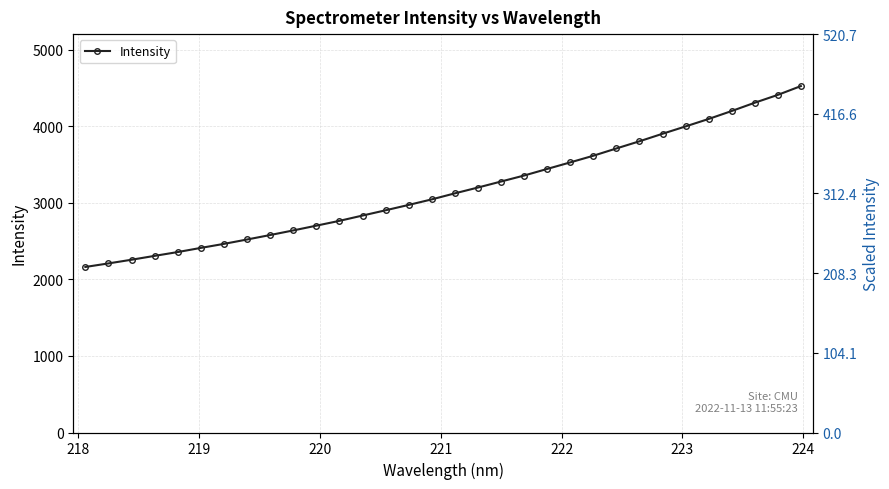

The value at 27 is 5927.5. True or false?

False